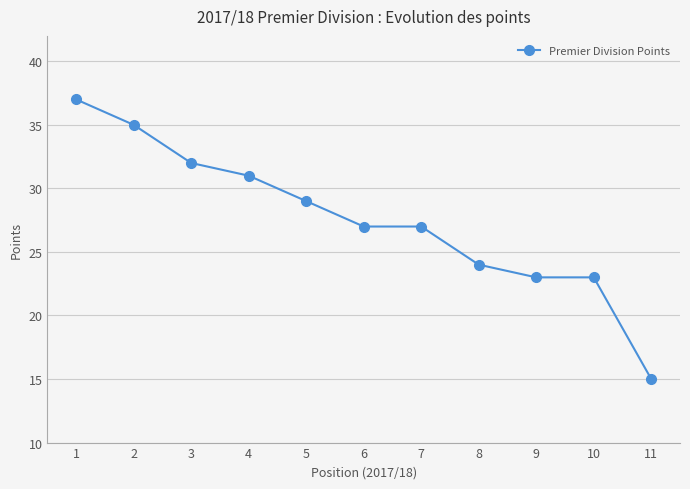

The chart shows a value of 11 at 4. True or false?

False